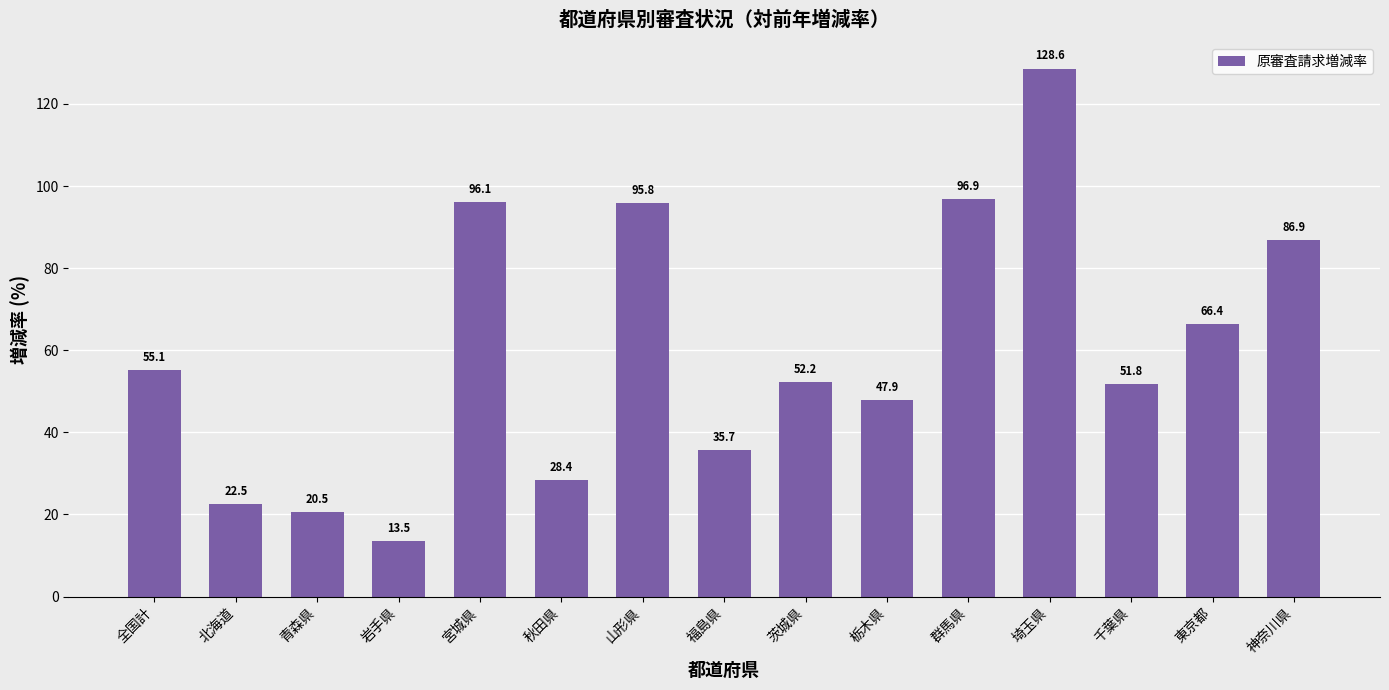

List the labels in order of value, smallest first.

岩手県, 青森県, 北海道, 秋田県, 福島県, 栃木県, 千葉県, 茨城県, 全国計, 東京都, 神奈川県, 山形県, 宮城県, 群馬県, 埼玉県